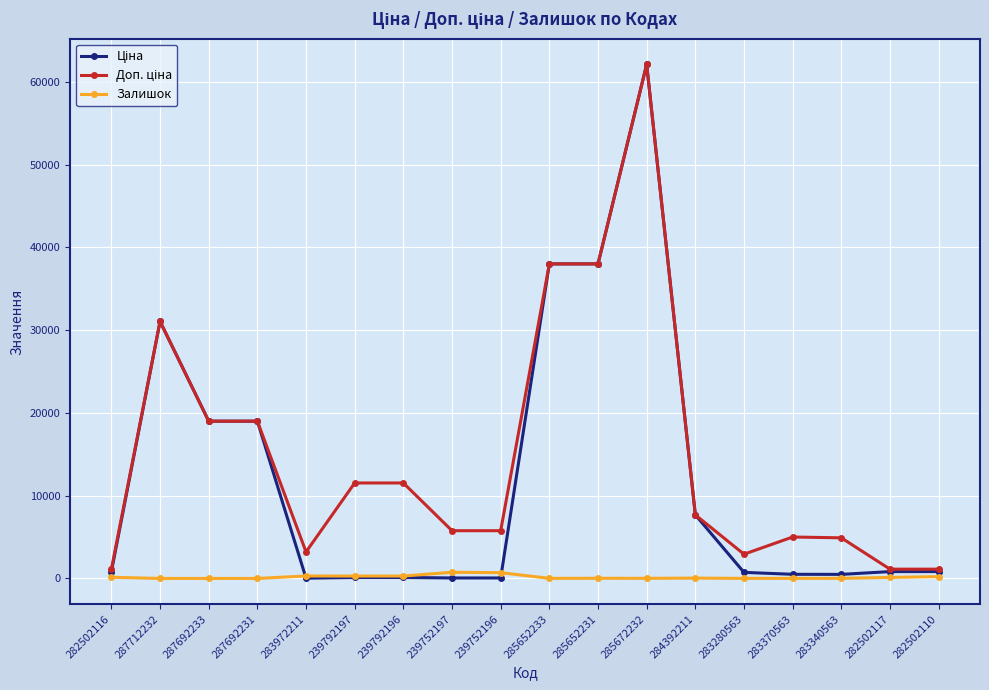

What is the spread (max minus min) of values at 287692233?

19005.7